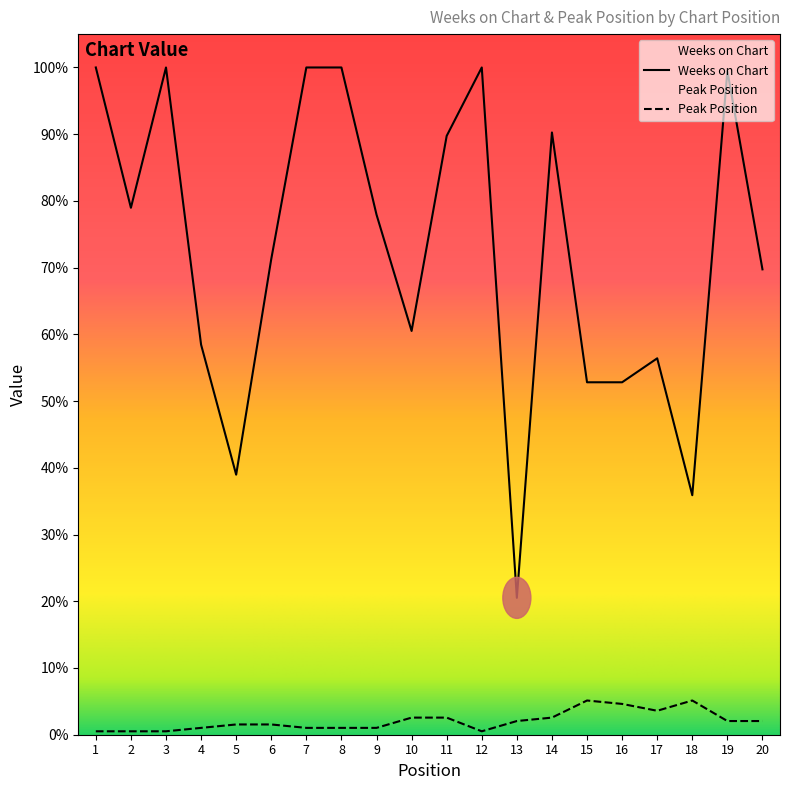

True or false: Peak Position and Weeks on Chart intersect in this chart.

False